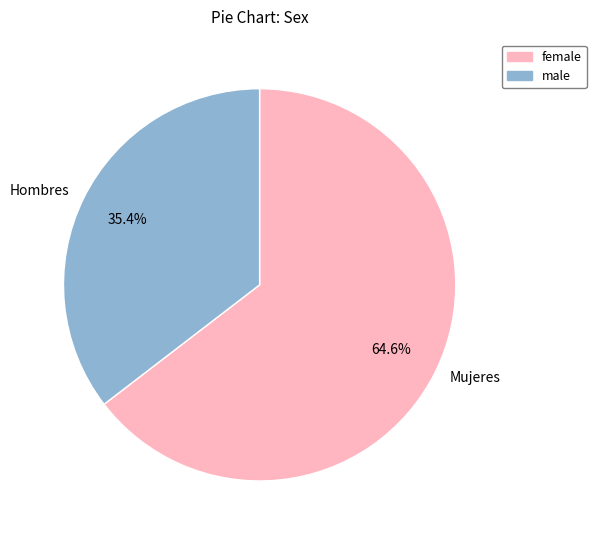

What is the ratio of the value at Hombres to the value at Mujeres?

0.5